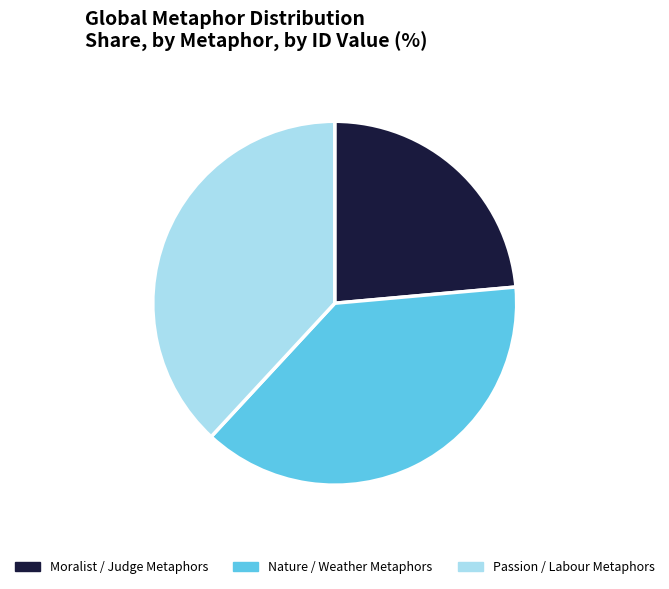

Is it true that Moralist / Judge Metaphors is 24% of the pie?

True